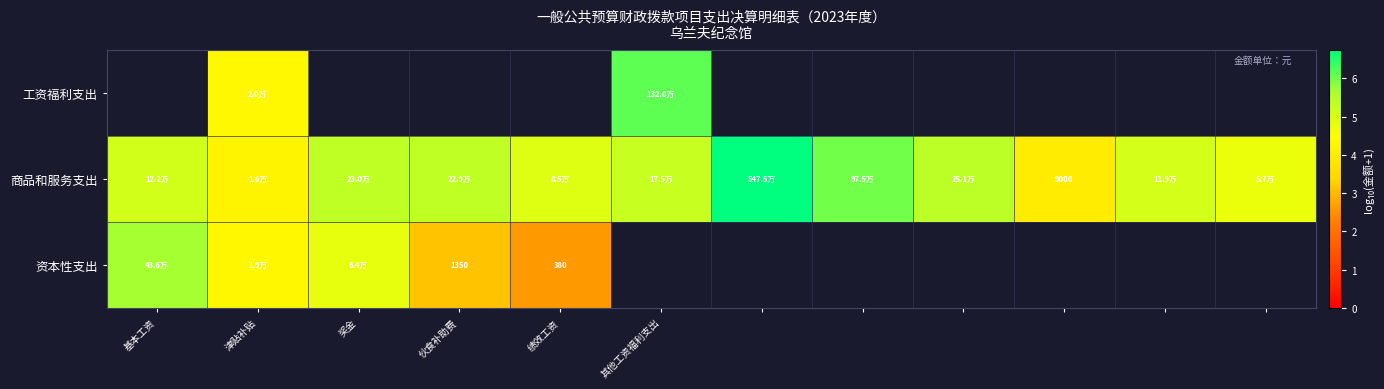

How many data points in 商品和服务支出 are less than 5?

4